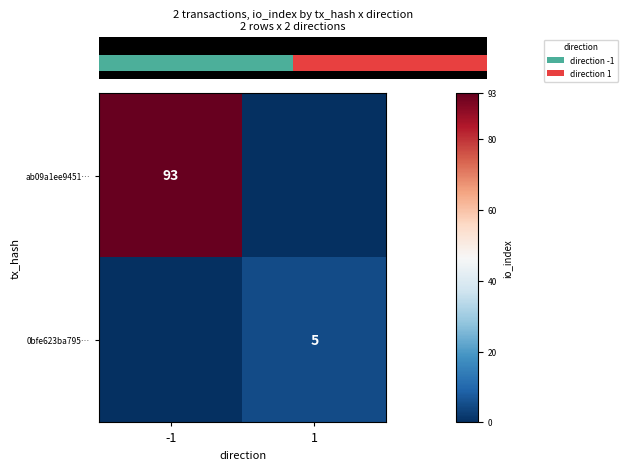

True or false: ab09a1ee9451… has a value of 29 at -1.

False